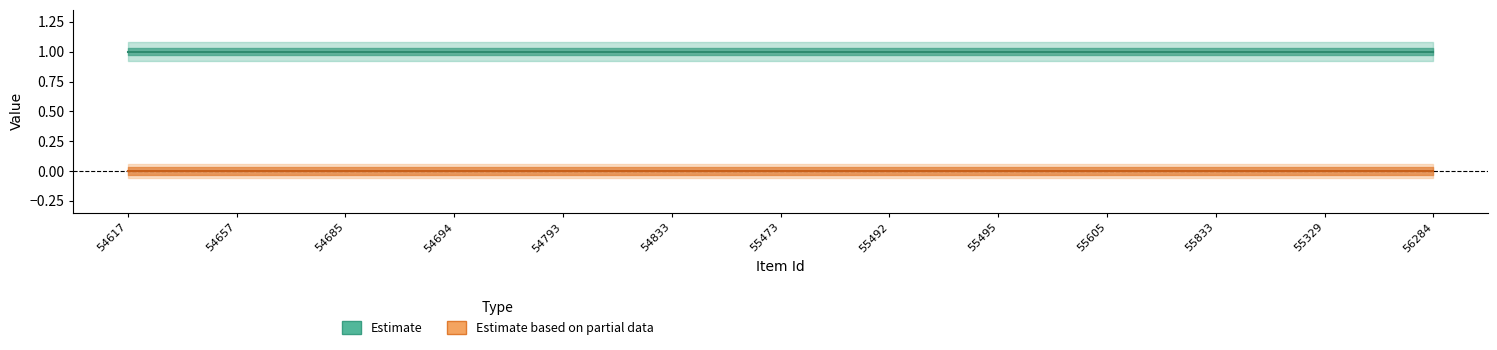

Reading right to left, list all the values displayed in this chart.

Estimate: 56284=1	55329=1	55833=1	55605=1	55495=1	55492=1	55473=1	54833=1	54793=1	54694=1	54685=1	54657=1	54617=1
Estimate based on partial data: 56284=0	55329=0	55833=0	55605=0	55495=0	55492=0	55473=0	54833=0	54793=0	54694=0	54685=0	54657=0	54617=0